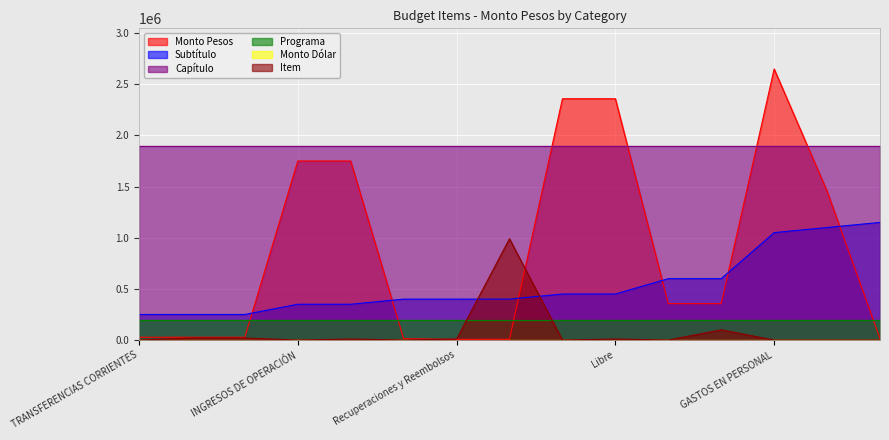

True or false: Monto Pesos has a value of 4273 at Otros.

False